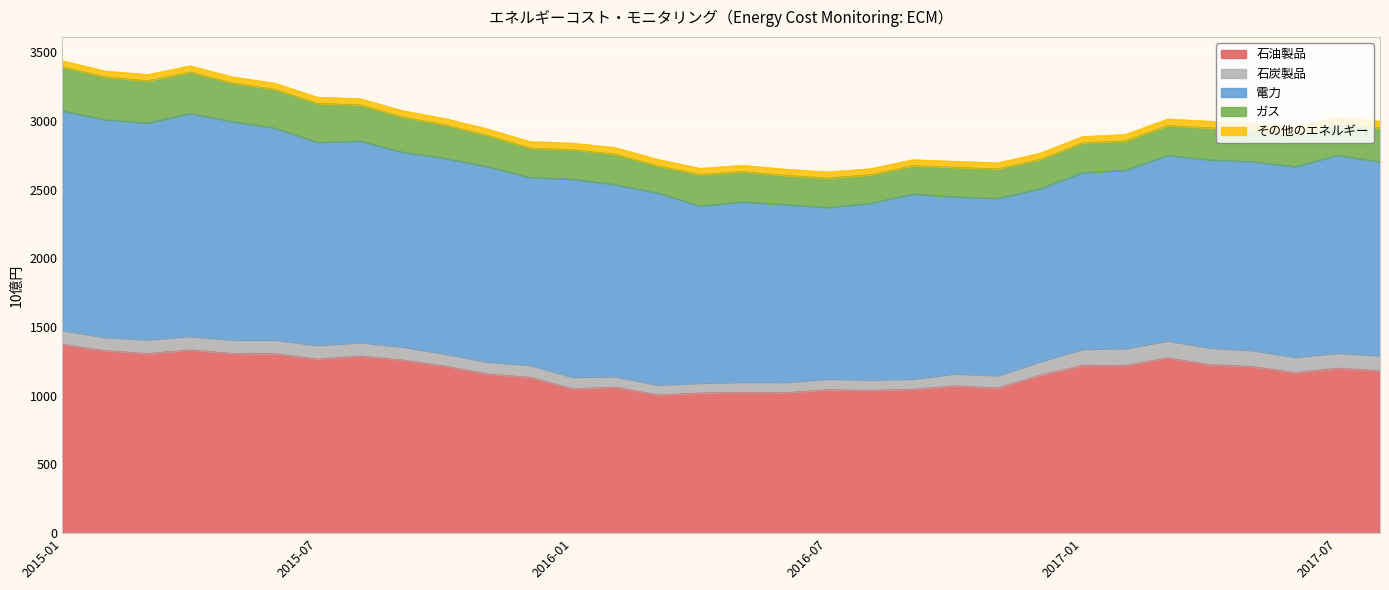

What is the total value across all series at 2017-08?

2998.9